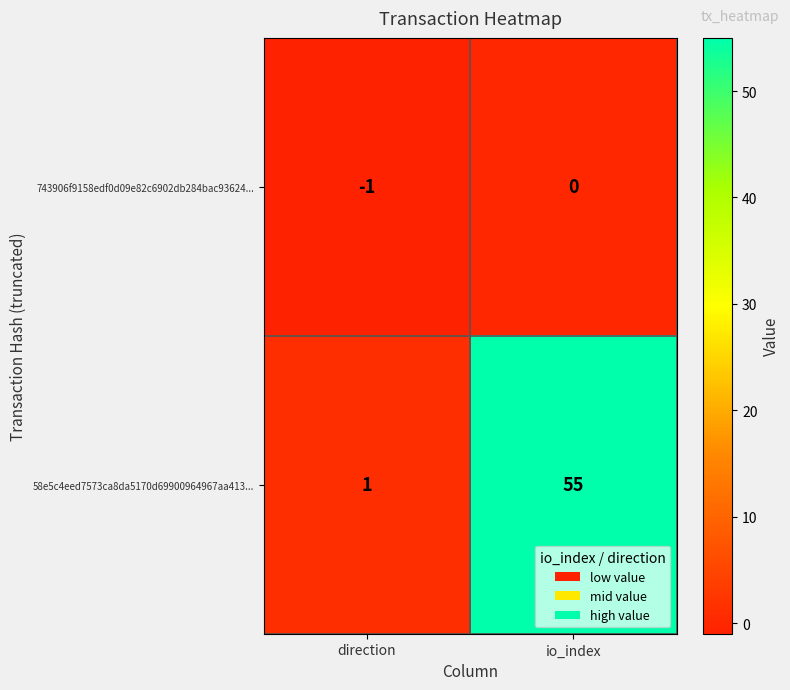

Reading right to left, list all the values displayed in this chart.

743906f9158edf0d09e82c6902db284bac93624...: io_index=0	direction=-1
58e5c4eed7573ca8da5170d69900964967aa413...: io_index=55	direction=1